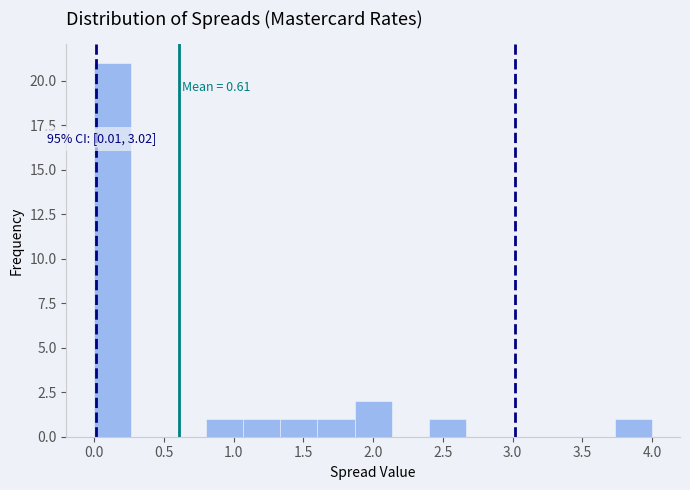

Which range on the x-axis has the tallest bar?

0.00 to 0.25